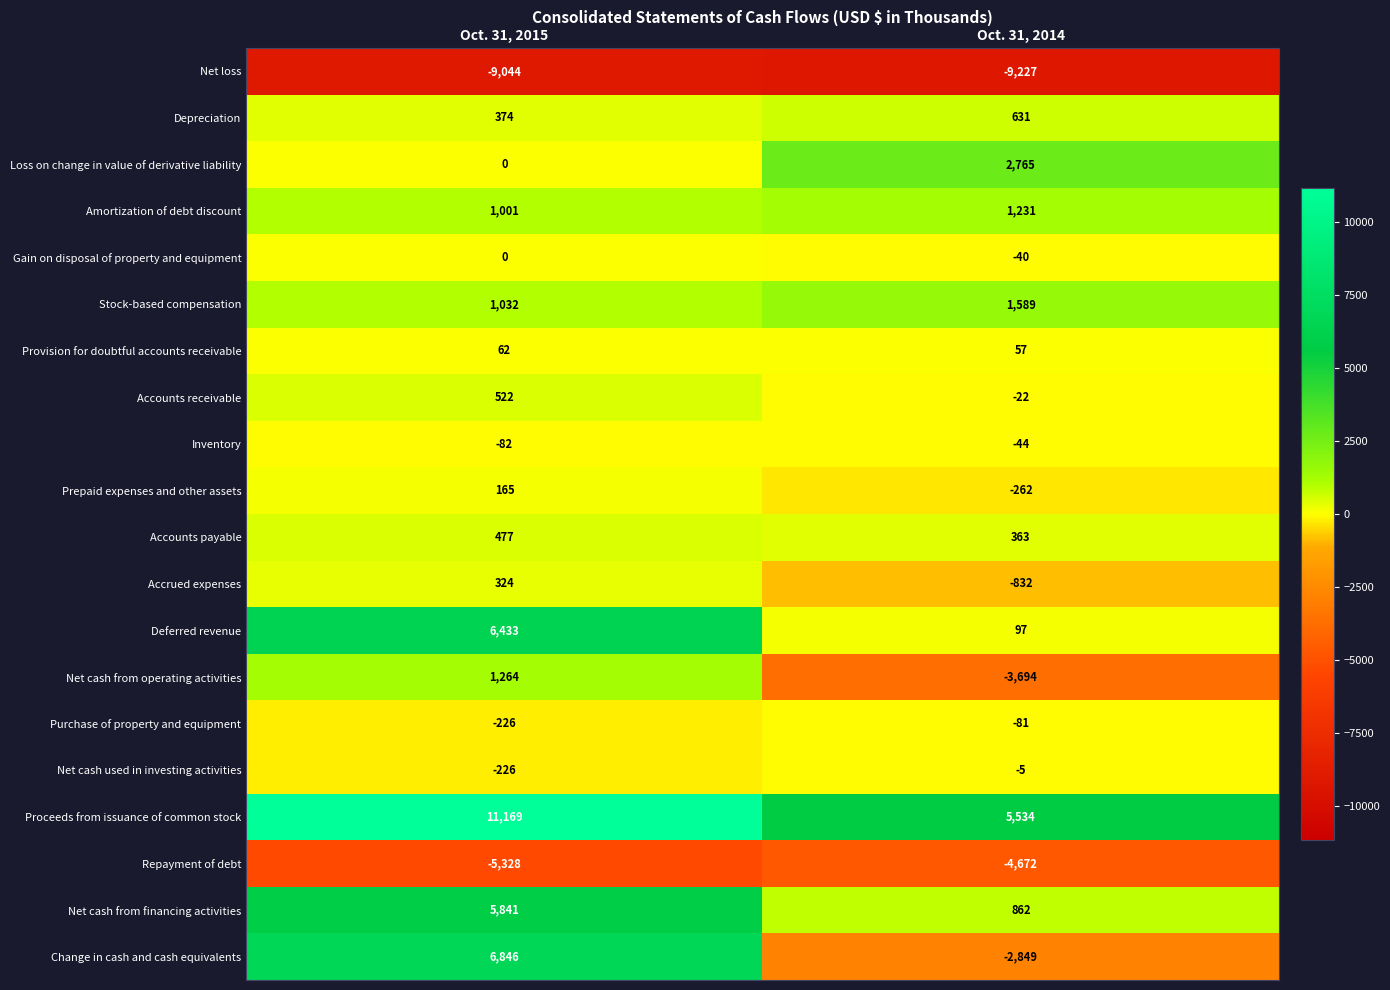

True or false: Inventory has a value of -35 at Oct. 31, 2015.

False